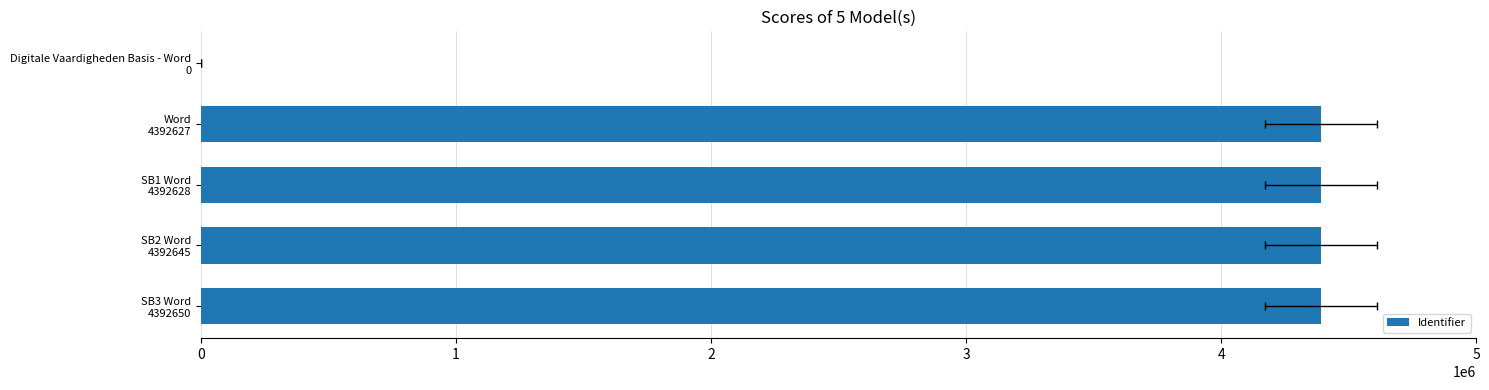

Which has a higher value, SB2 Word 4392645 or Word 4392627?

SB2 Word 4392645